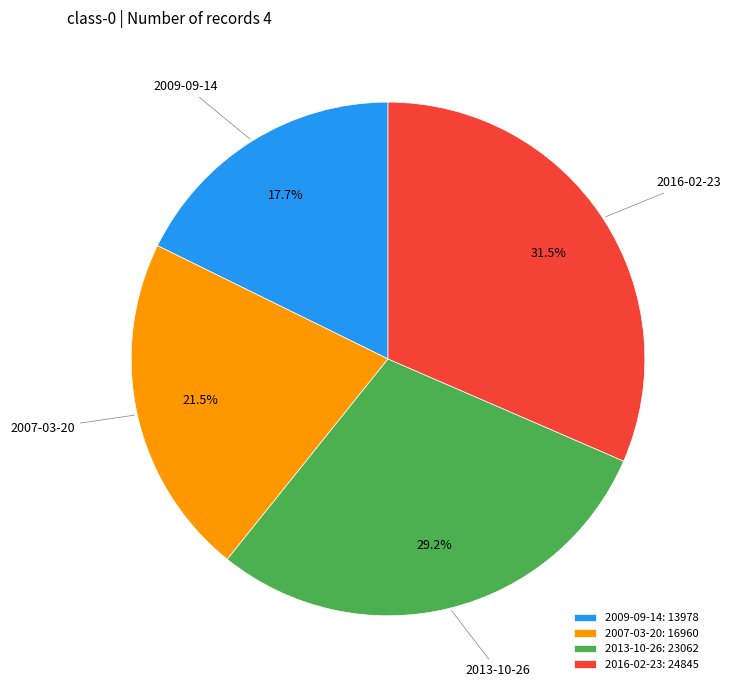

To the nearest percent, what is the combined percentage of 2009-09-14 and 2007-03-20?

39%